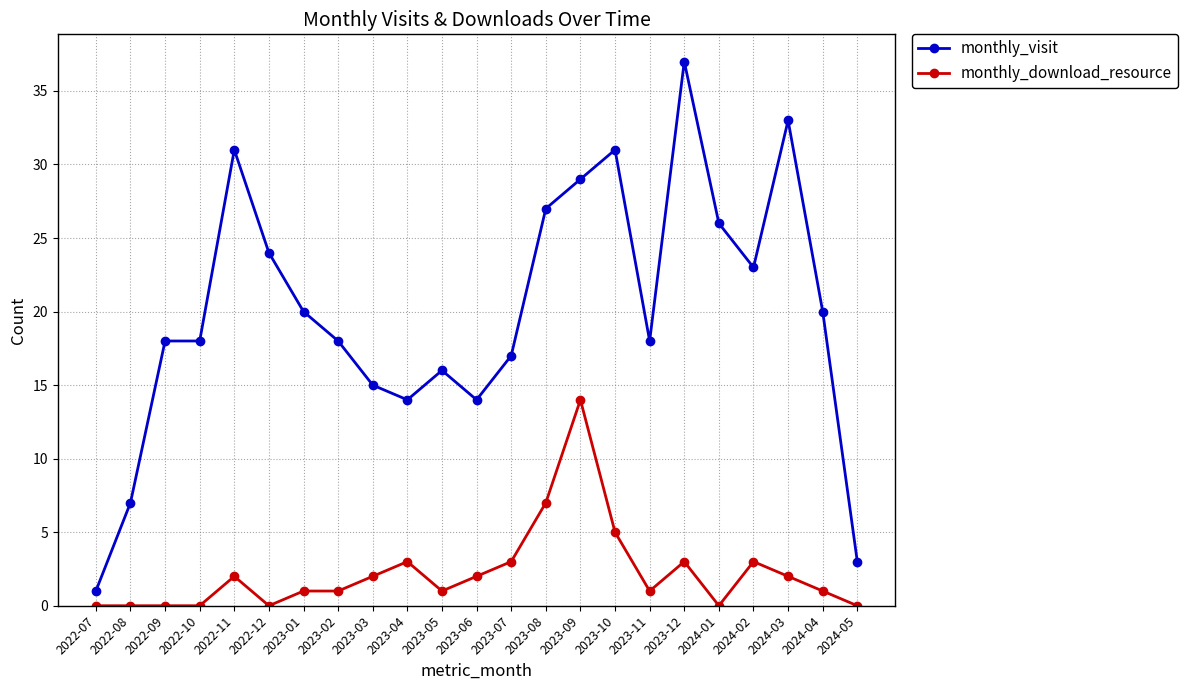

True or false: monthly_download_resource and monthly_visit intersect in this chart.

False